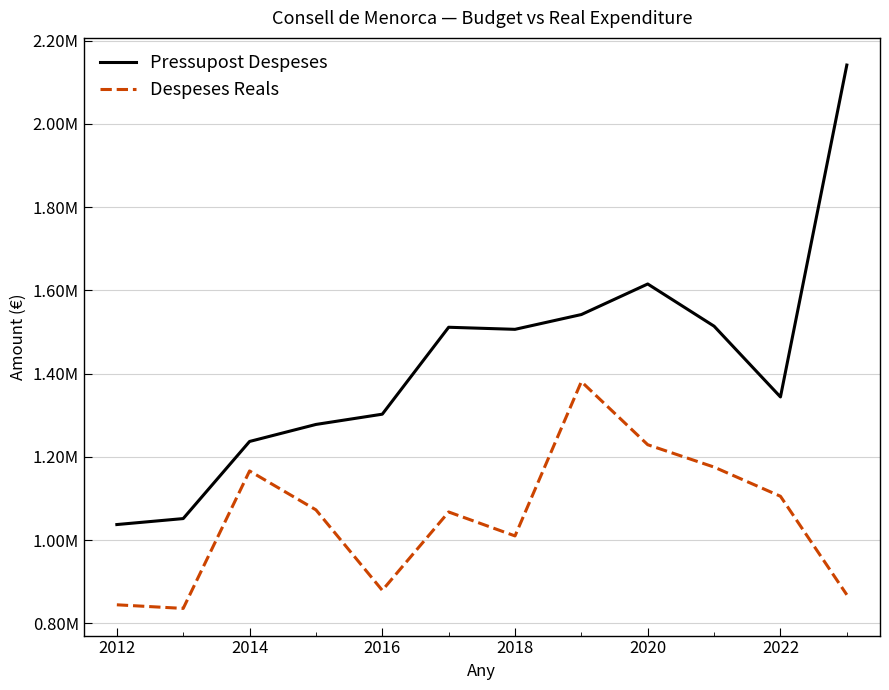

True or false: Pressupost Despeses and Despeses Reals intersect in this chart.

False